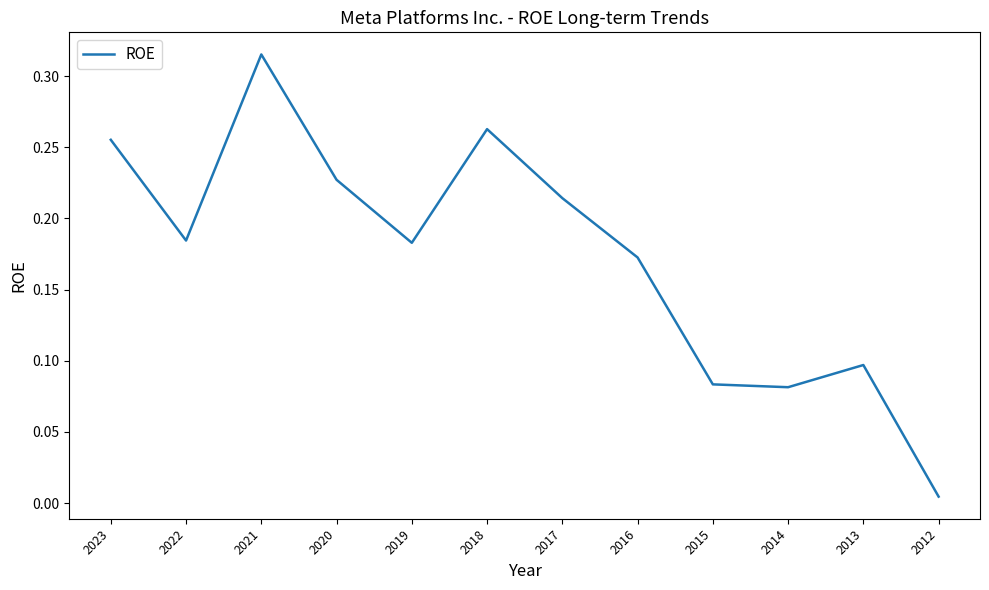

Which category has the highest value across all series?

2021